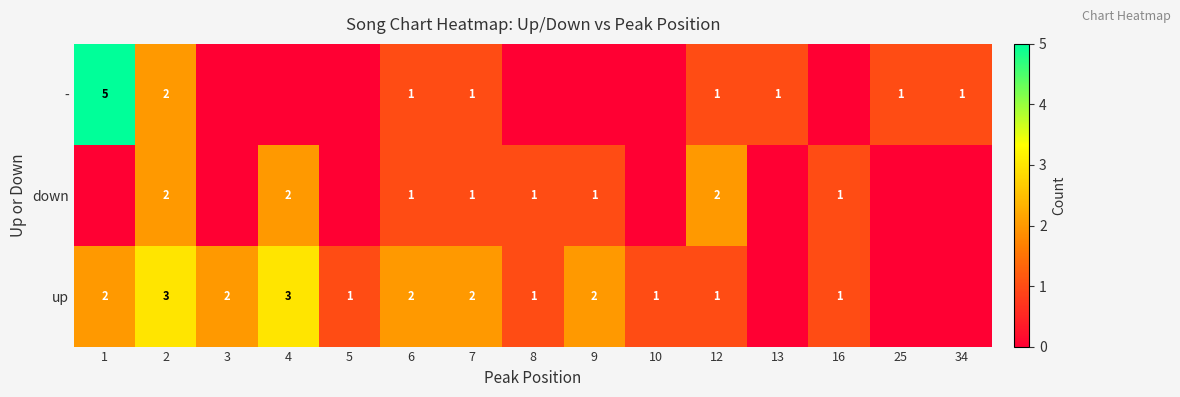

Is it true that up equals 2 at 9?

True